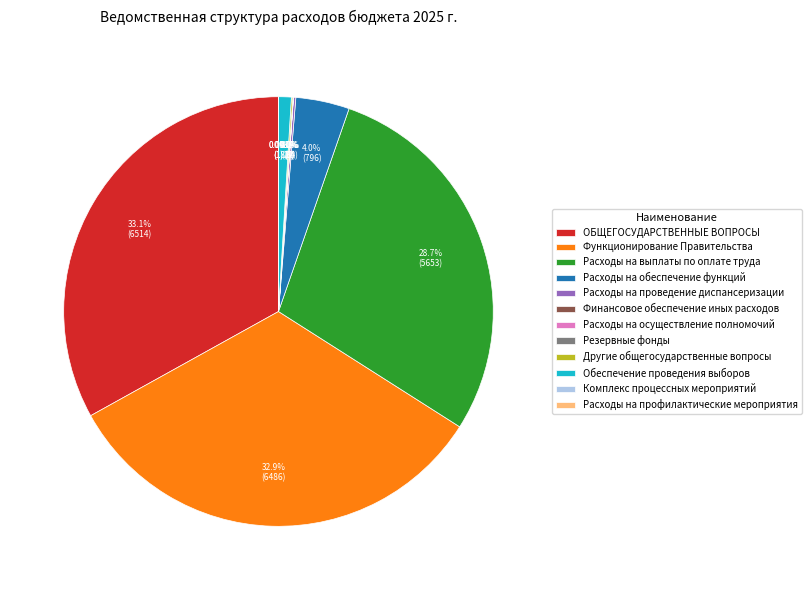

Is there a majority slice in this chart?

No